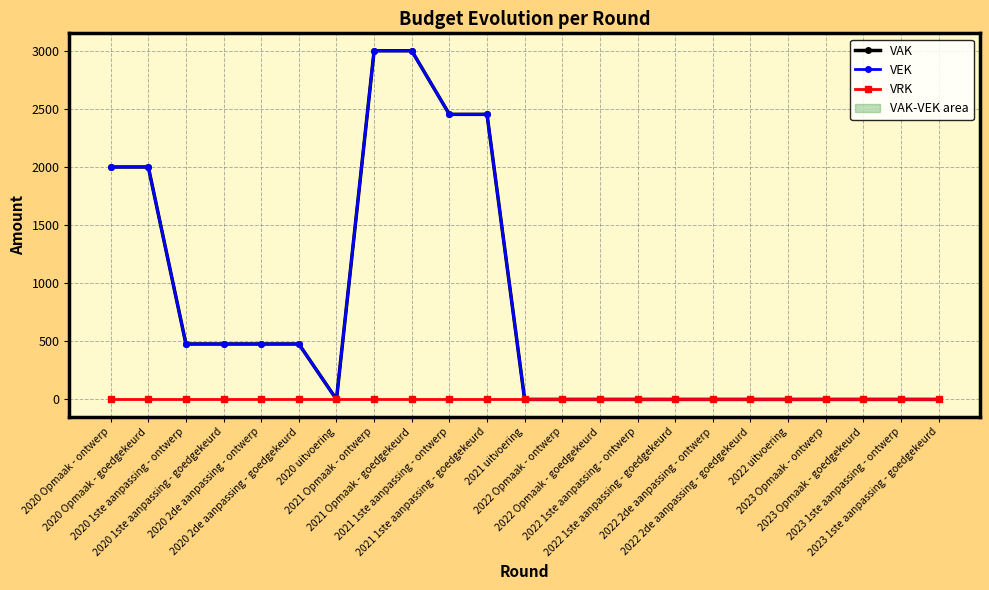

True or false: VEK and VRK intersect in this chart.

False